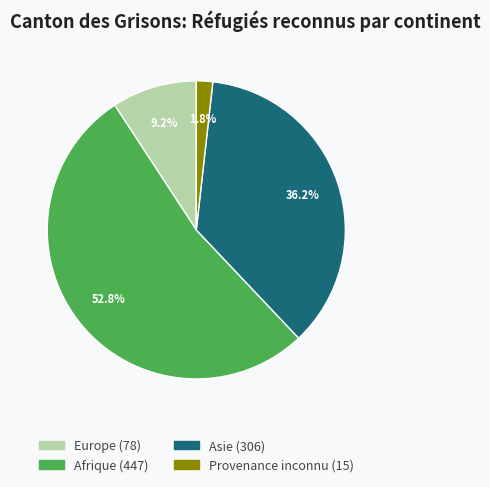

How many segments does this pie chart have?

4